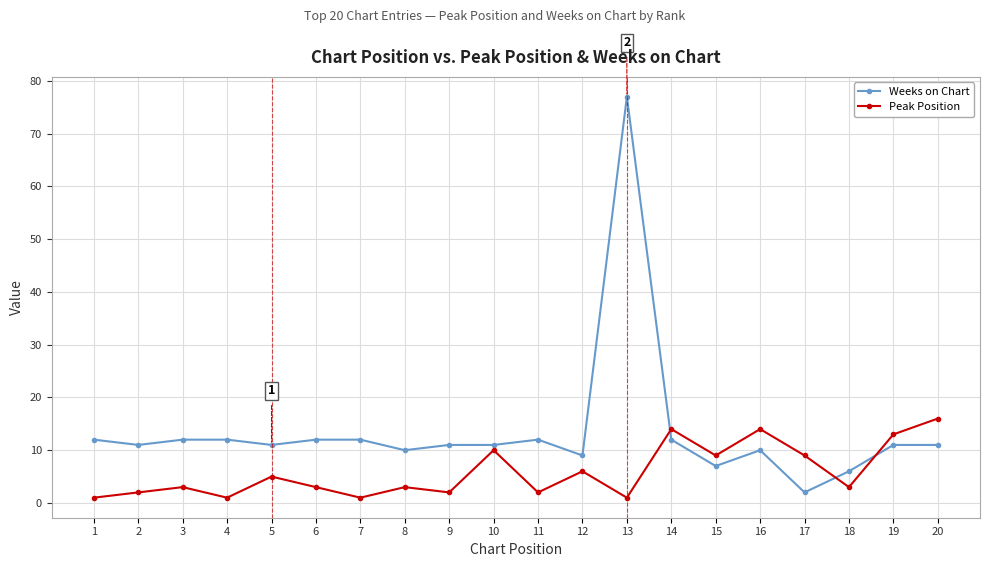

At how many categories does at least one series exceed 73?

1